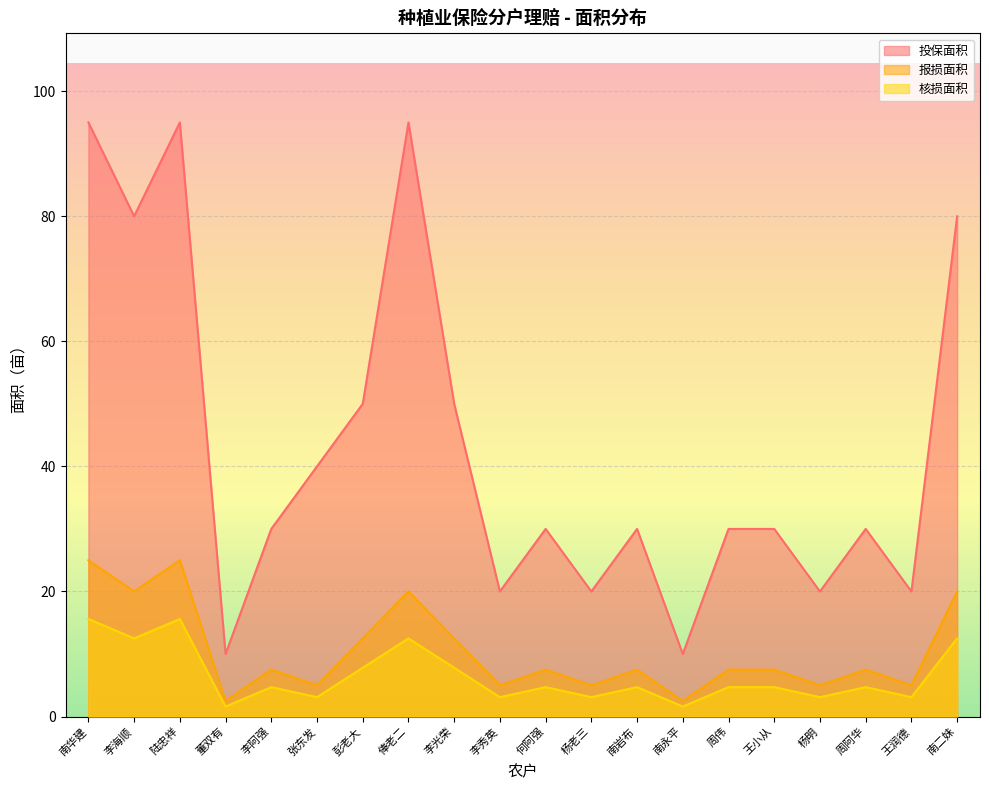

Which category has the lowest value in the 报损面积 series?

董双有